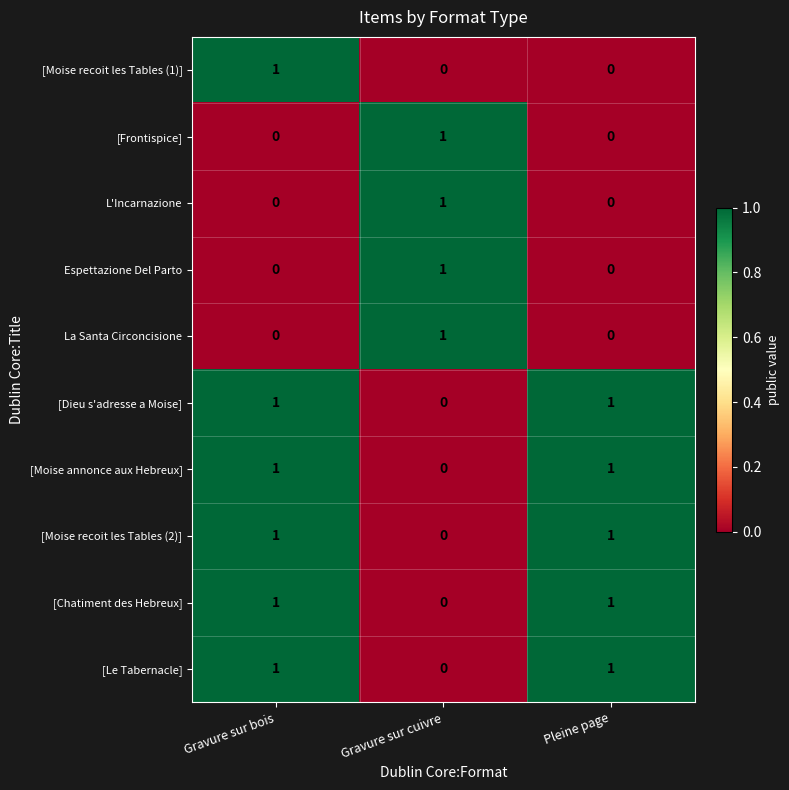

How many positive values does the La Santa Circoncisione series have?

1